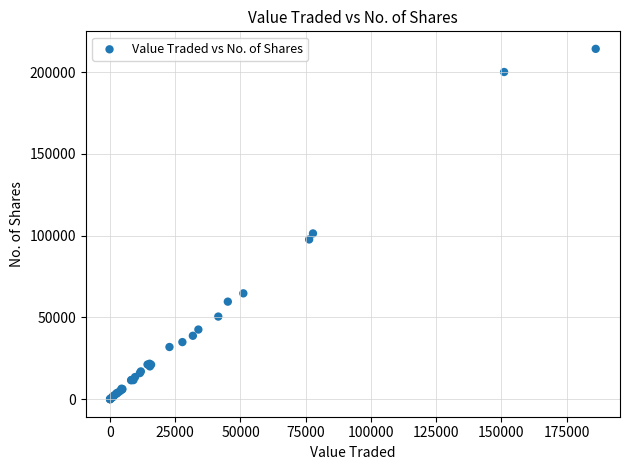

What Y value in the scatter plot is closest to 107099?

101354